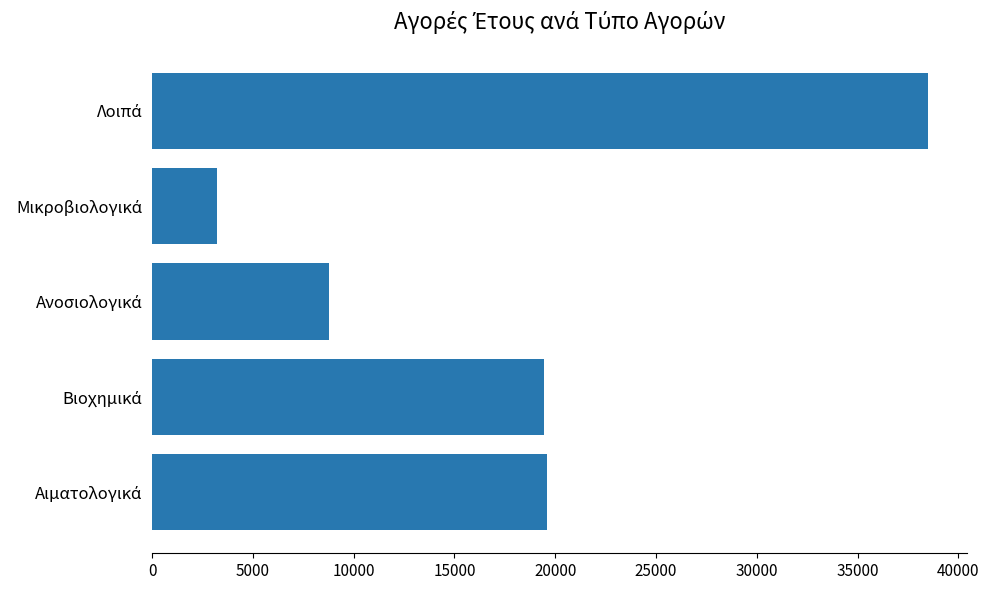

How many data points are above 19458?

3